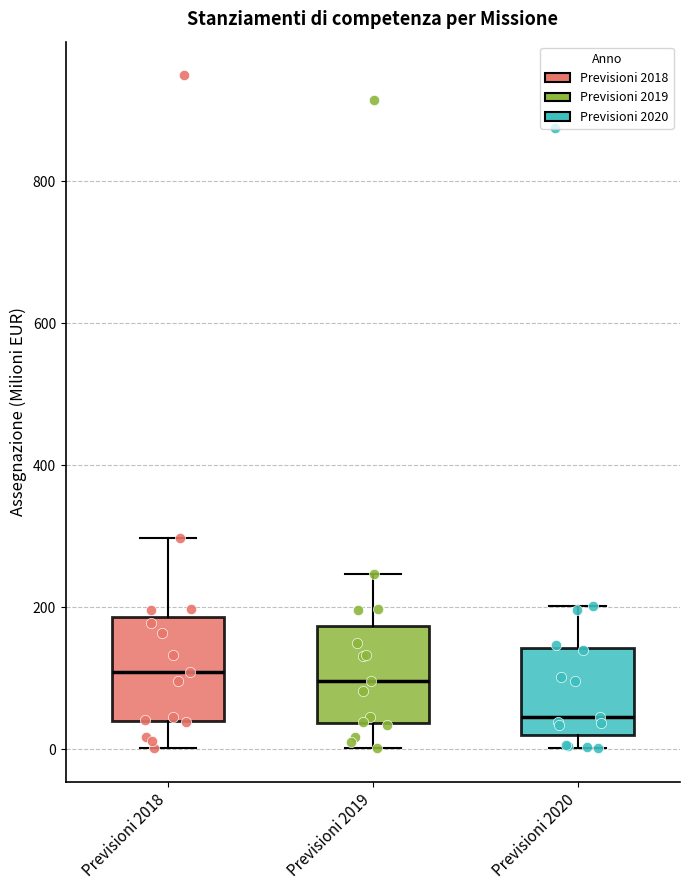

Reading left to right, transcribe this box plot: for each box, give where its median line is, the range the box spans, and where its two whiskers end, as read against the y-axis. The values are not printed on the chart, so give them approximately, as read against the axis.

Previsioni 2018: median 100, box 40 to 180, whiskers 0 to 300
Previsioni 2019: median 100, box 40 to 180, whiskers 0 to 240
Previsioni 2020: median 40, box 20 to 140, whiskers 0 to 200